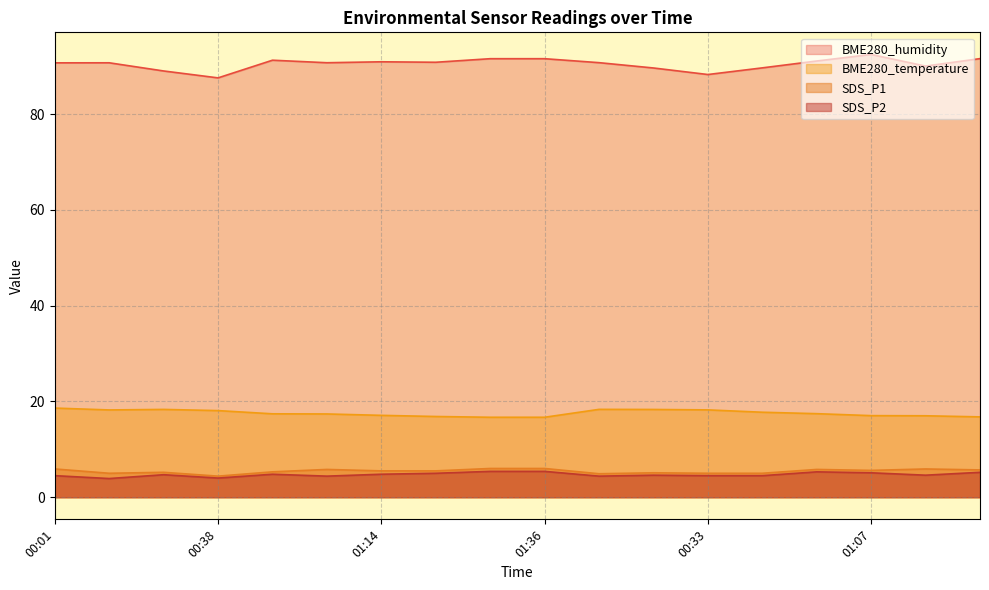

Rank the series by their maximum value, from lowest to highest.

SDS_P2, SDS_P1, BME280_temperature, BME280_humidity